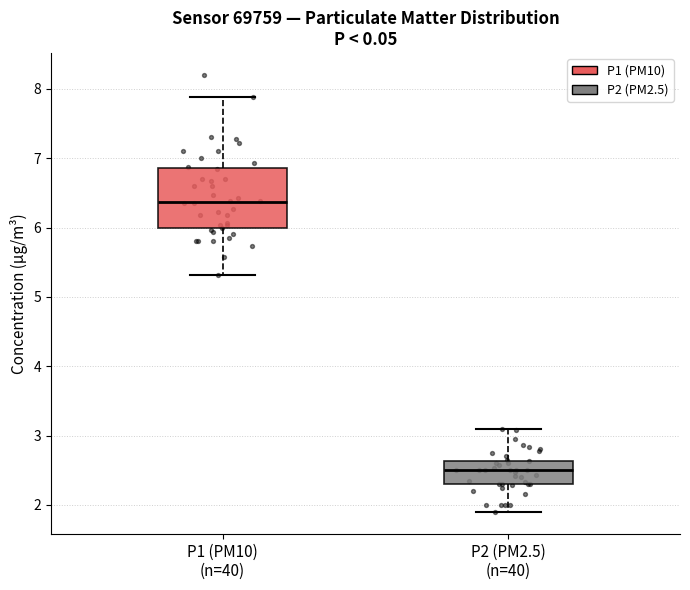

Reading left to right, read every box against the y-axis: the position of its median line, the range the box covers, and the ends of its whiskers. The values are not printed on the chart, so give them approximately, as read against the axis.

P1 (PM10) (n=40): median 6.4, box 6.0 to 6.9, whiskers 5.3 to 7.9
P2 (PM2.5) (n=40): median 2.5, box 2.3 to 2.6, whiskers 1.9 to 3.1